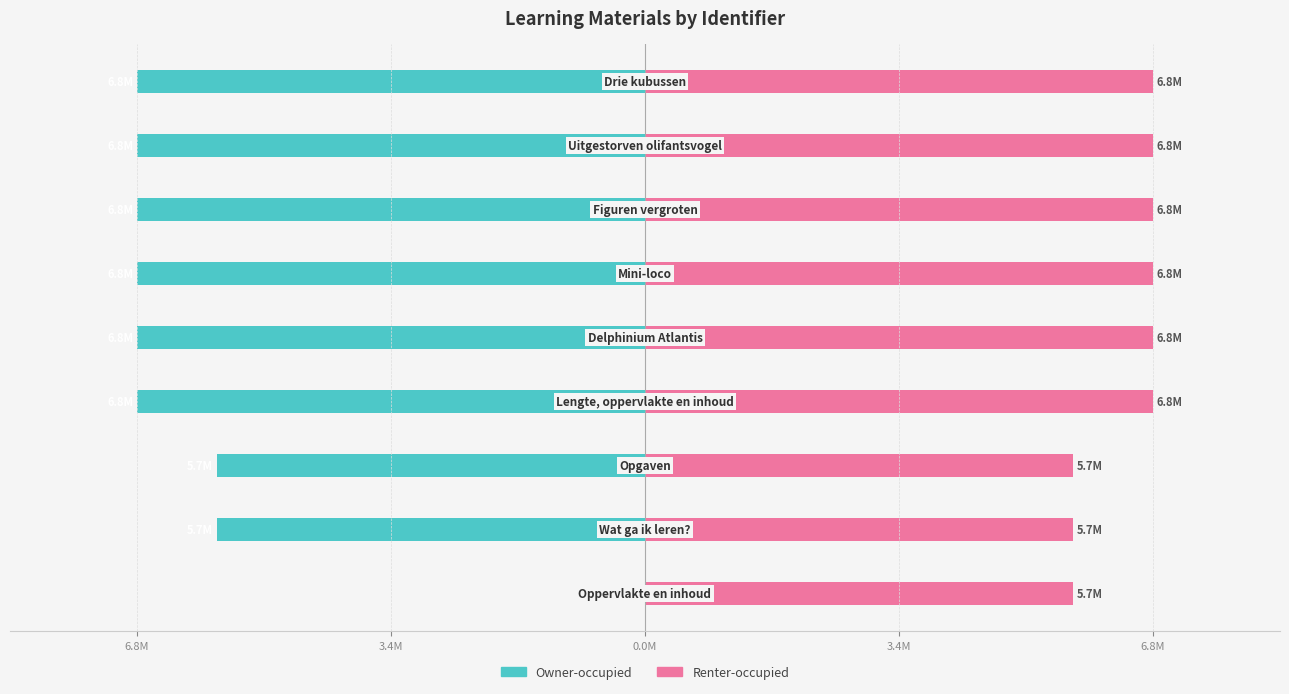

Count the number of categories in the chart.

9